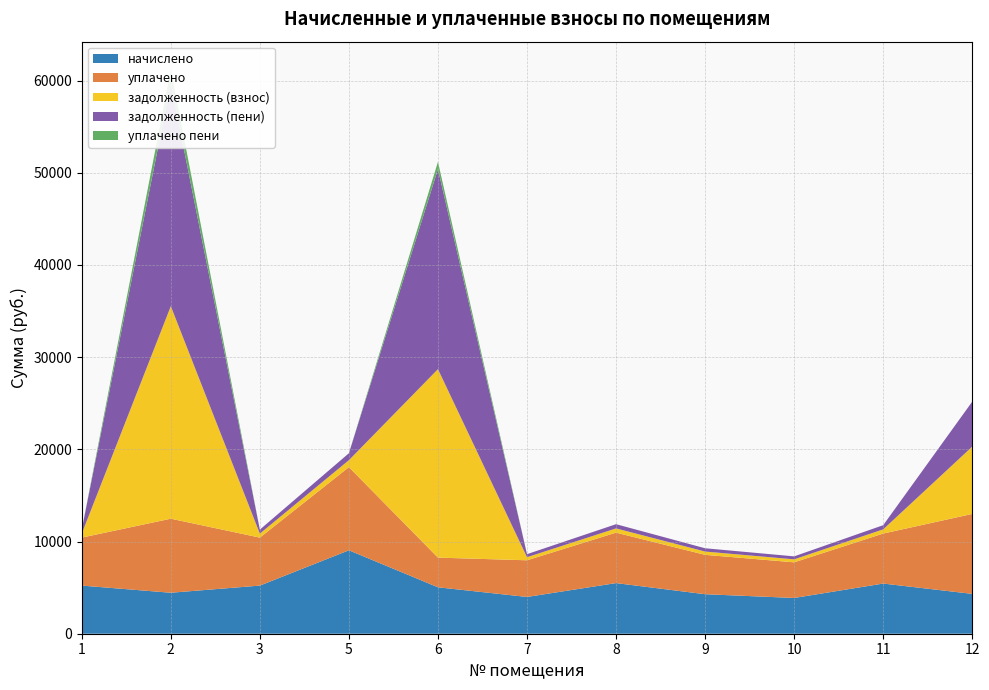

Reading left to right, transcribe all the data shown in this chart.

начислено: 5220.2	4444.7	5220.2	9049.3	5035.6	3989.0	5491.2	4284.6	3878.3	5441.9	4321.6
уплачено: 5203.7	8031.3	5203.7	9020.9	3218.7	3976.4	5473.8	4271.0	3866.0	5424.5	8671.2
задолженность (взнос): 435.0	23048.0	435.0	753.8	20441.7	332.4	457.6	357.1	323.2	453.5	7301.1
задолженность (пени): 435.0	24159.2	435.0	753.8	21700.6	332.4	457.6	357.1	323.2	452.9	4881.5
уплачено пени: 0.0	1476.5	0.0	0.0	786.5	0.0	0.0	0.0	0.0	0.0	0.0